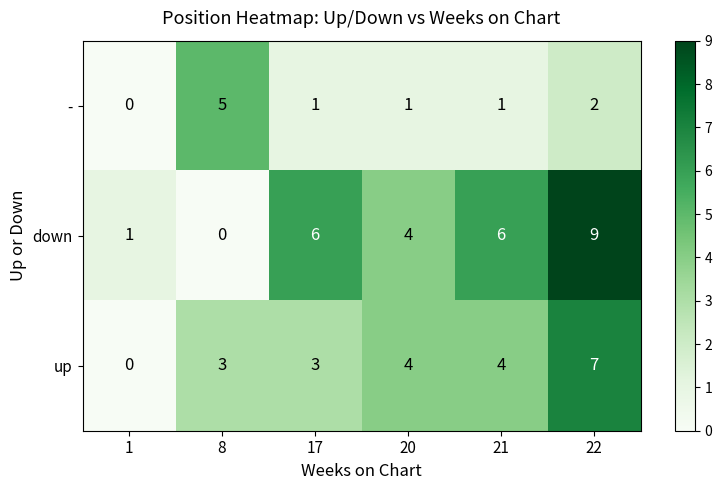

What is the maximum value for down?

9